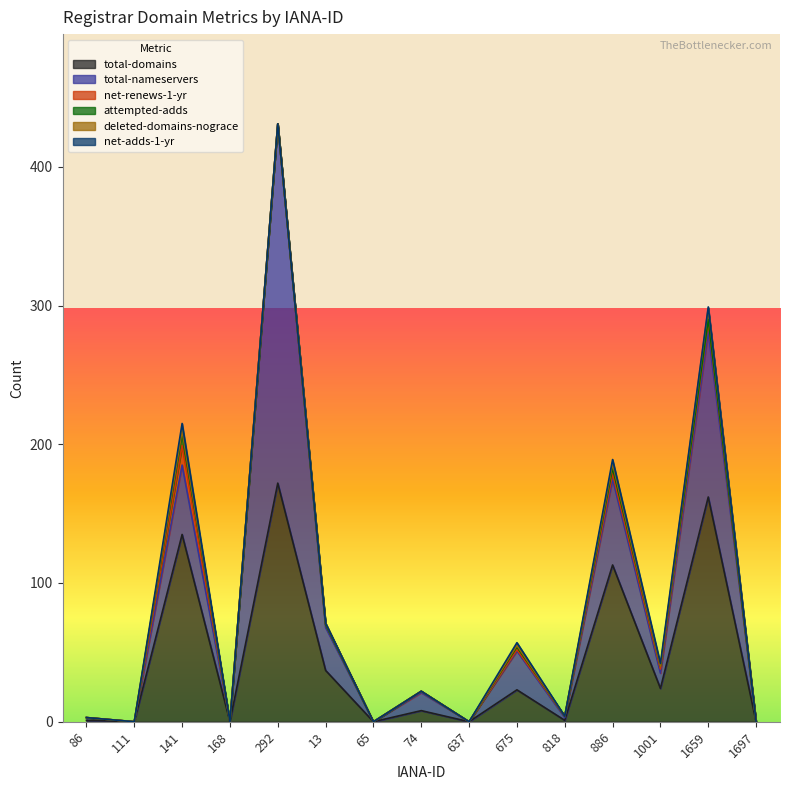

How many distinct data groups are displayed?

6